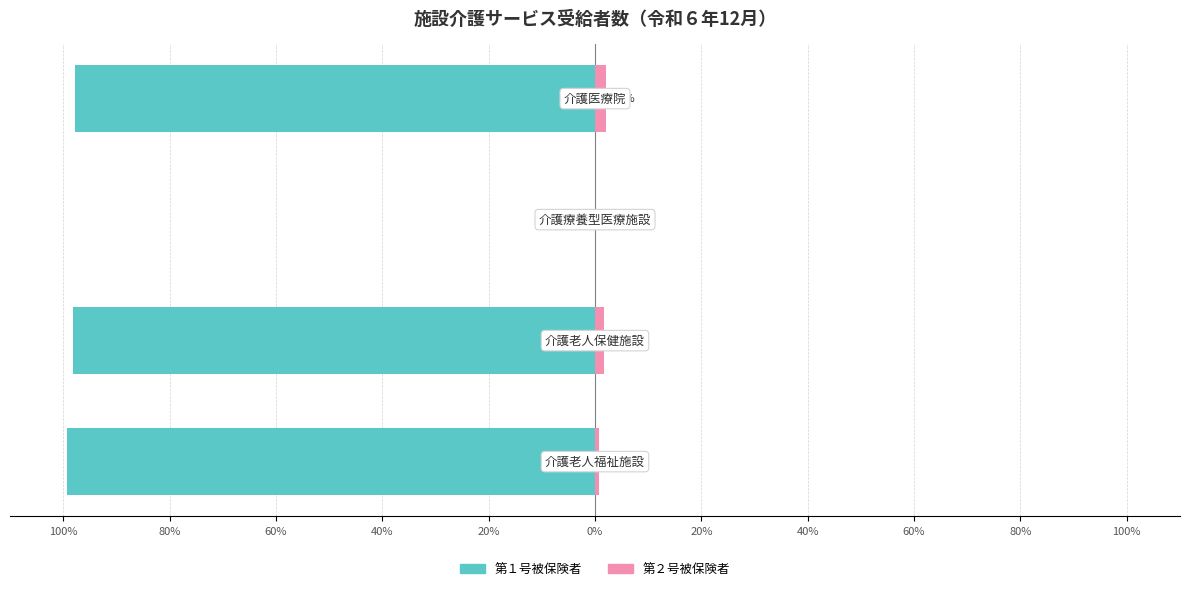

What is the average value of the 第１号被保険者 series?

-73.8